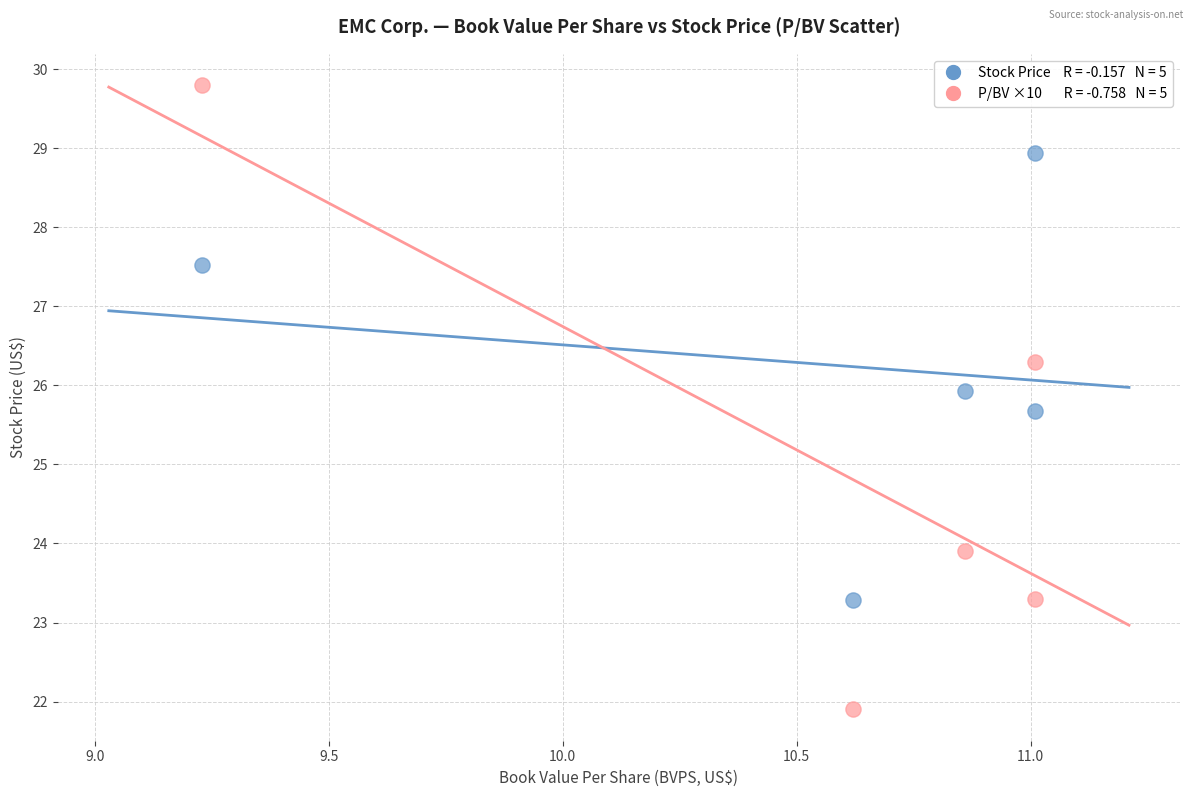

Across all series, what Y value is closest to 25?

25.7